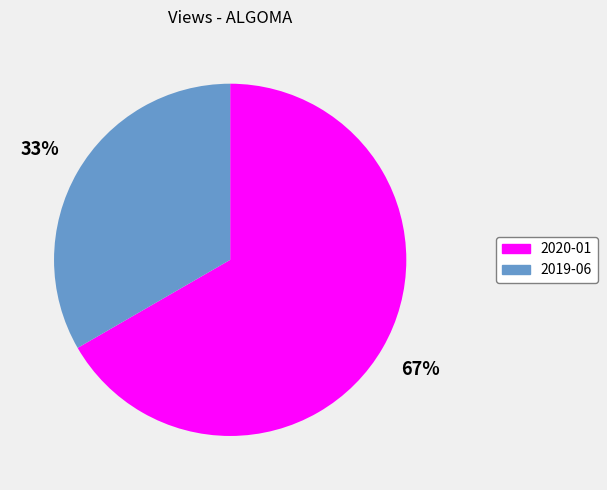

Combined, do 2019-06 and 2020-01 account for over 50%?

Yes